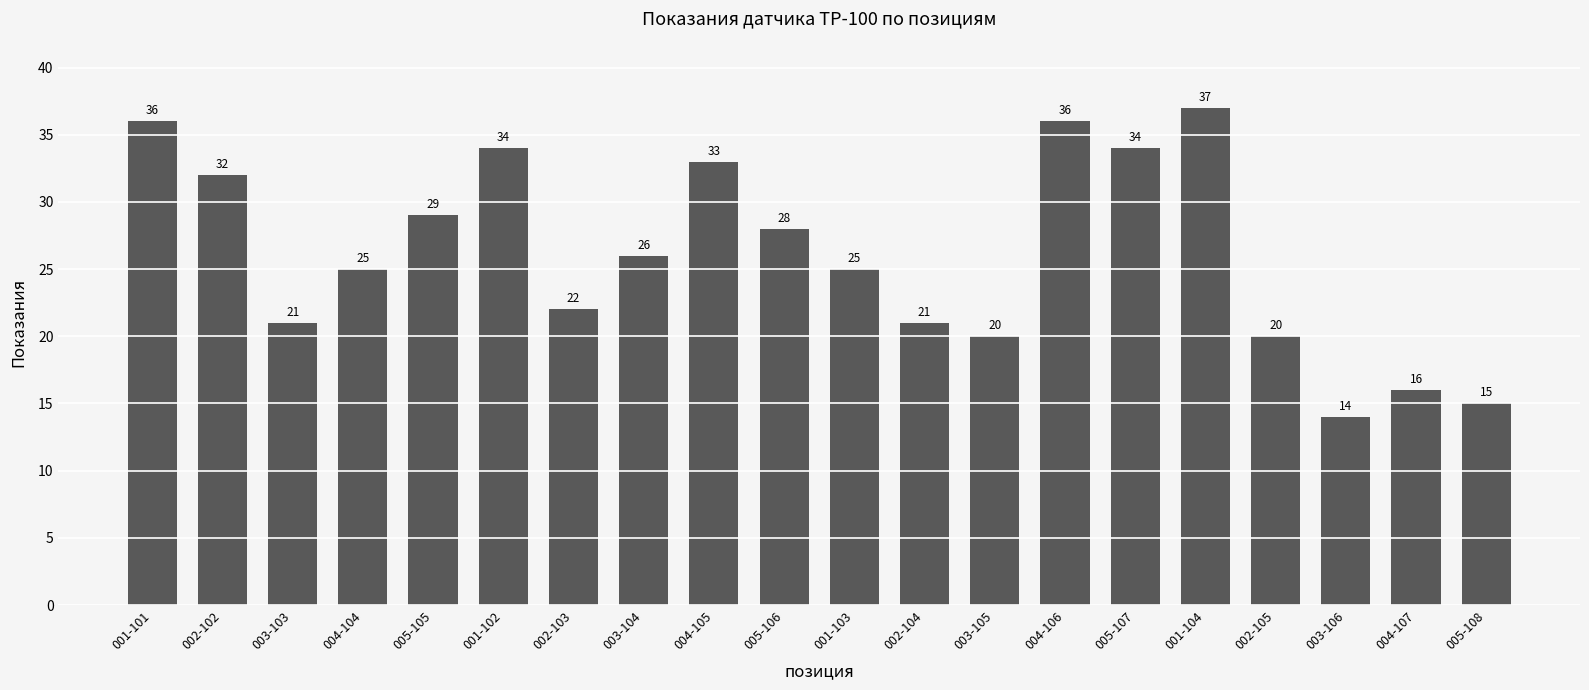

The value at 005-105 is 29. True or false?

True